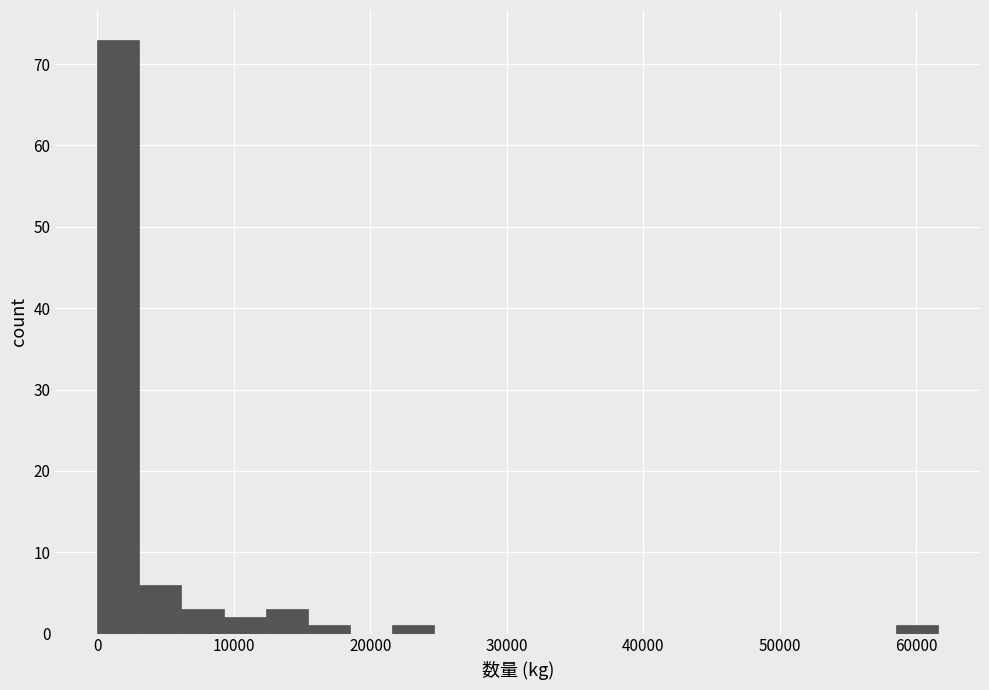

Around what value on the x-axis is the tallest bar? Give the approximate position of its centre, as read against the axis.

2000